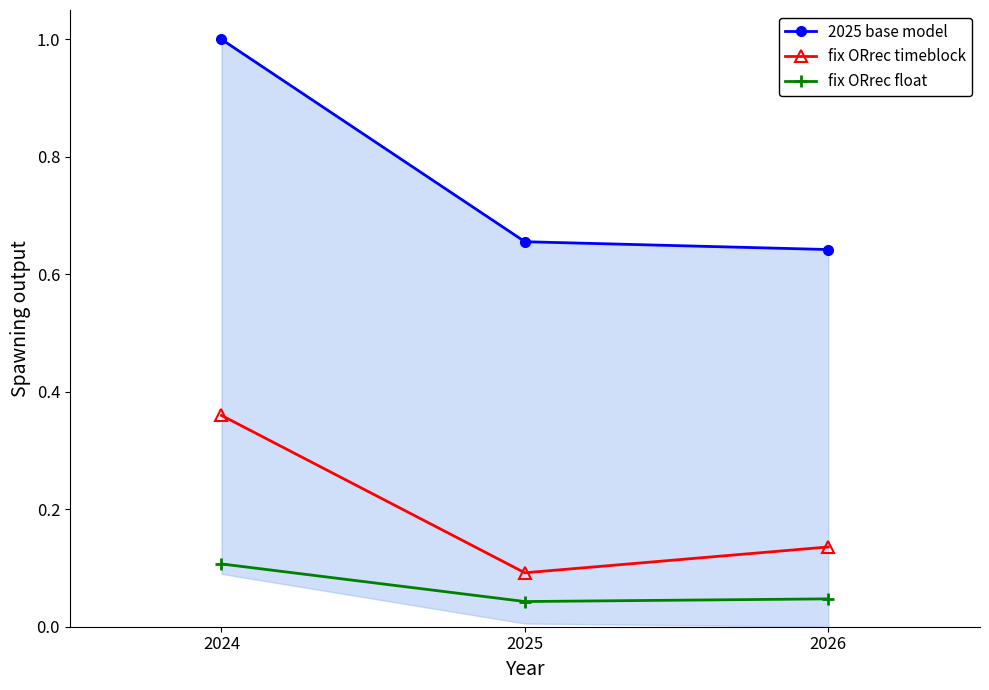

Is the value of fix ORrec timeblock at 2024 greater than the value of fix ORrec float at 2025?

Yes